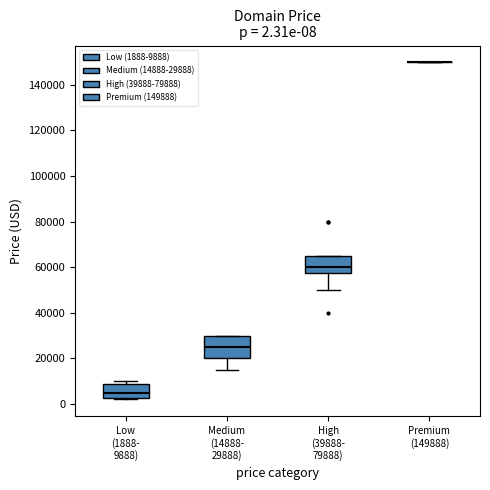

Which box is the tallest, from its lower edge to its upper edge?

Medium (14888- 29888)